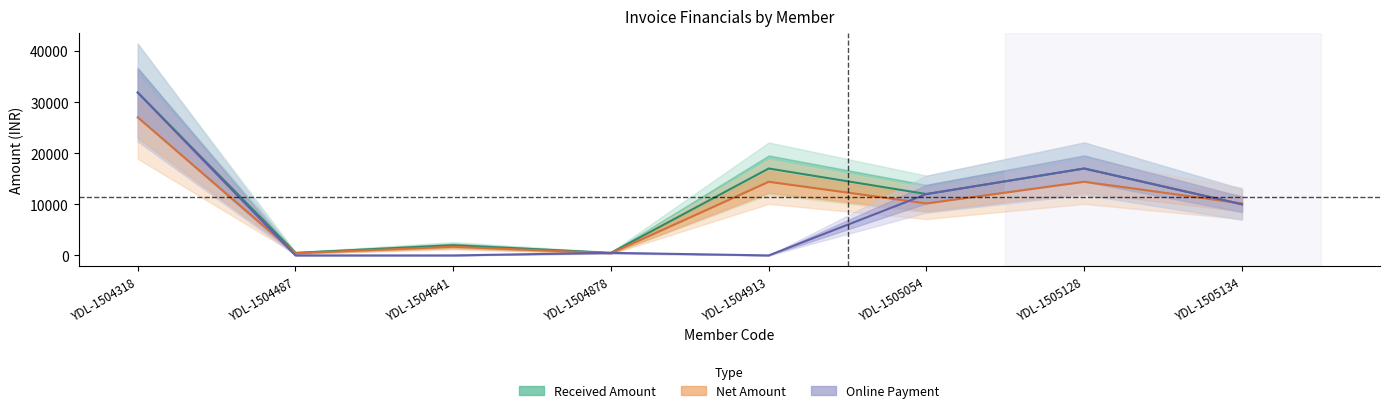

True or false: Net Amount and Received Amount intersect in this chart.

True